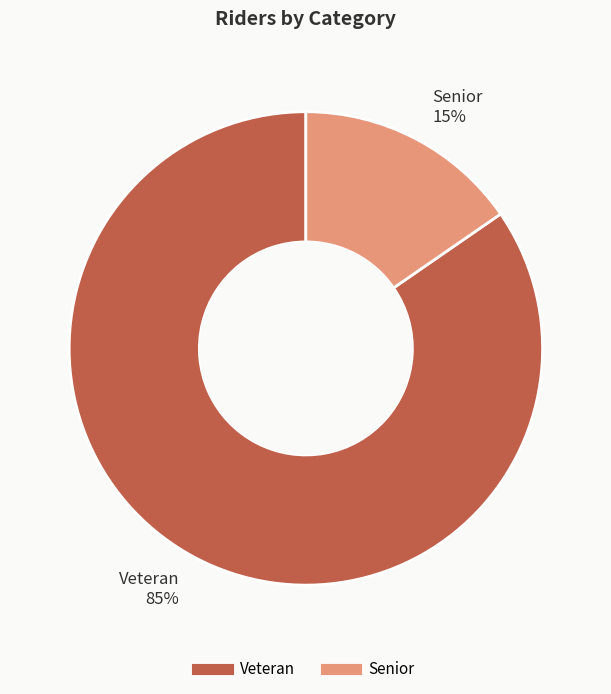

Does Senior represent more than half of the total?

No